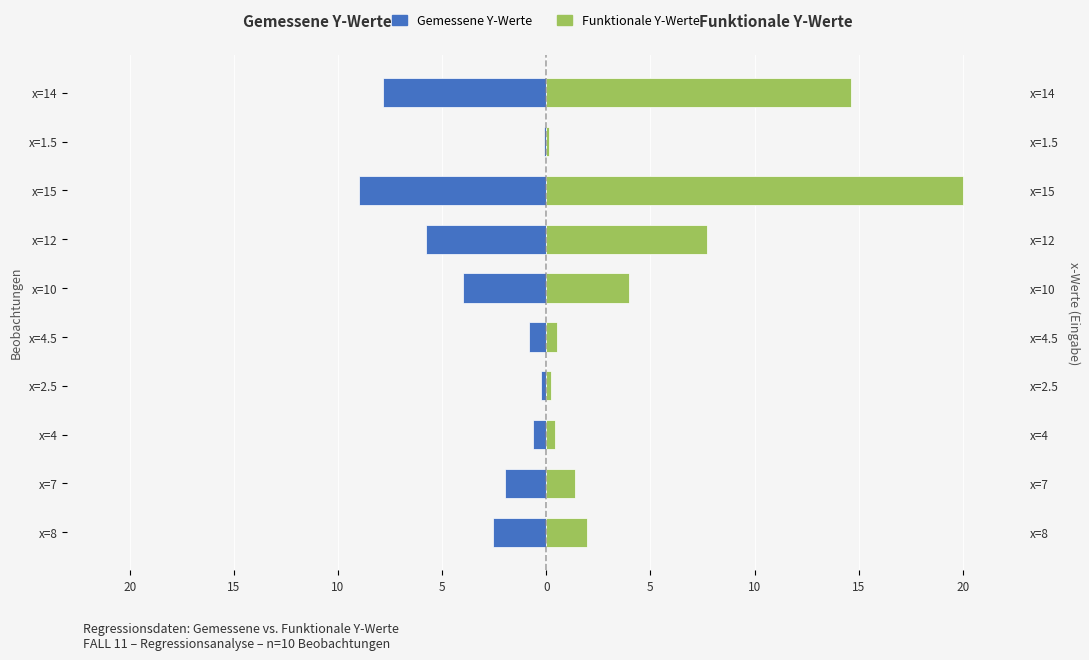

At which category is the sum across all series the highest?

x=15